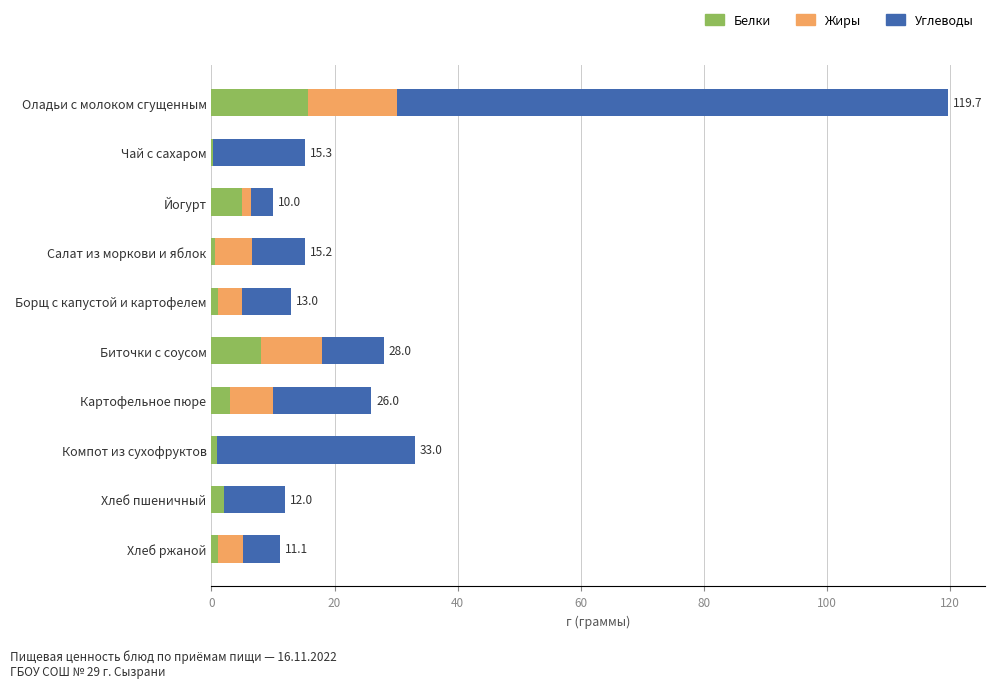

At which category is the sum across all series the highest?

Оладьи с молоком сгущенным